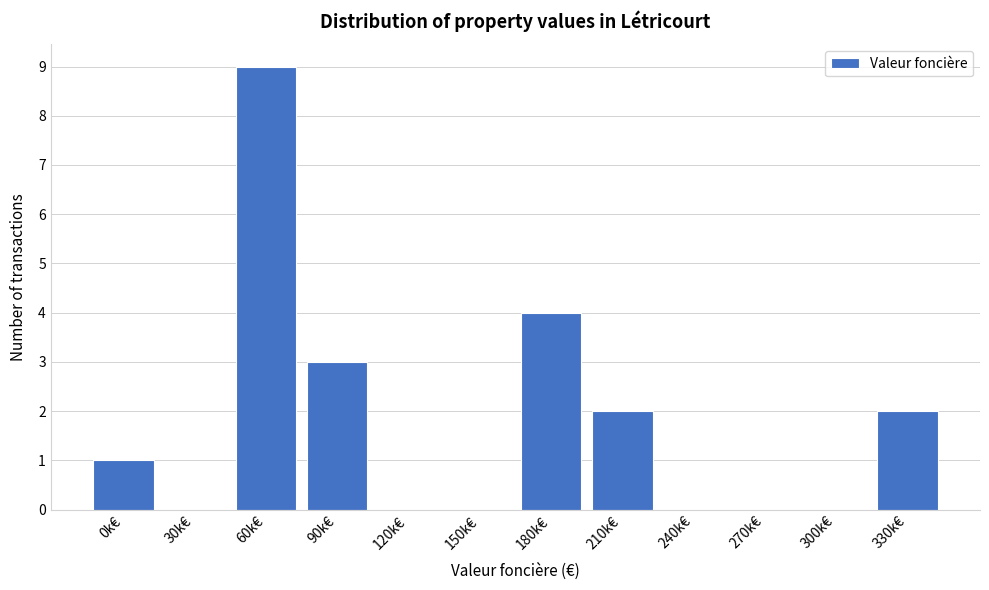

Reading left to right, list all the values displayed in this chart.

0k€=1	30k€=0	60k€=9	90k€=3	120k€=0	150k€=0	180k€=4	210k€=2	240k€=0	270k€=0	300k€=0	330k€=2